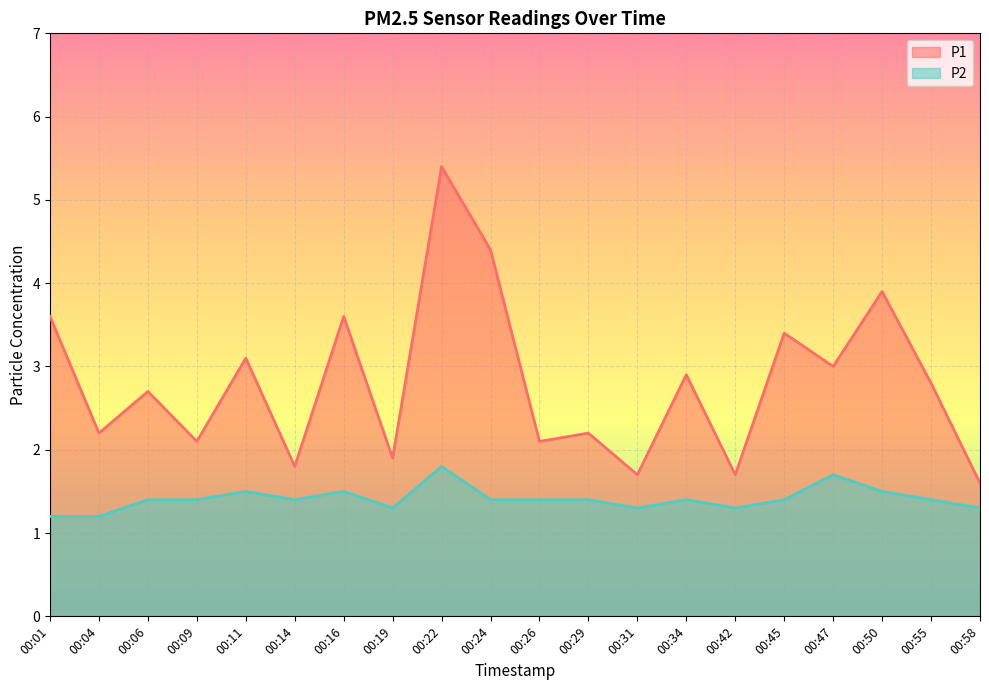

Read the P1 value at 00:26.

2.1